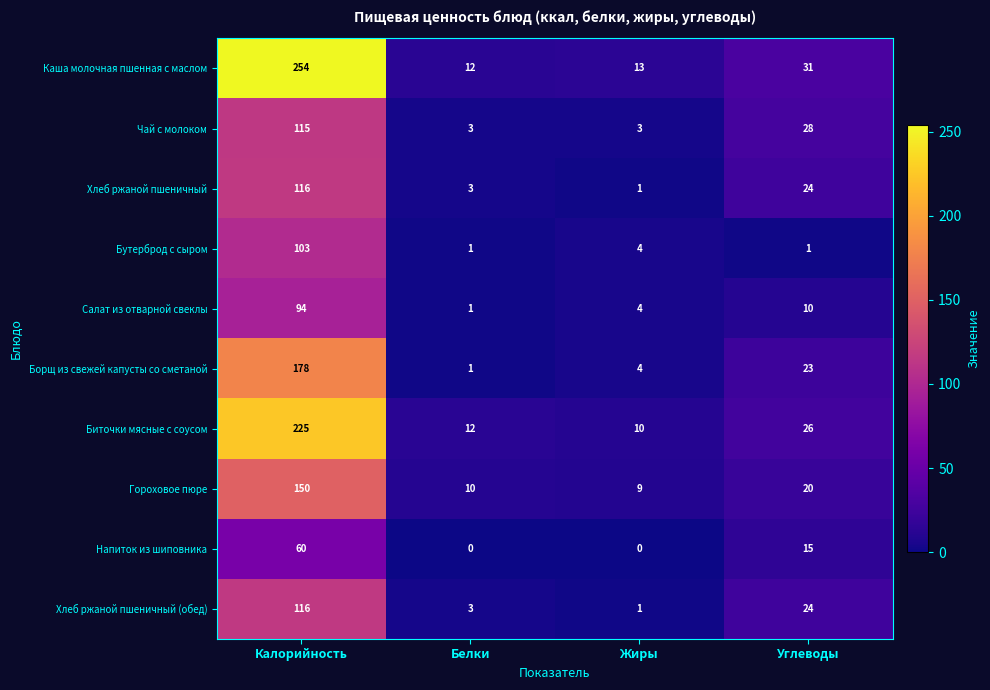

List the labels in order of Хлеб ржаной пшеничный value, smallest first.

Жиры, Белки, Углеводы, Калорийность